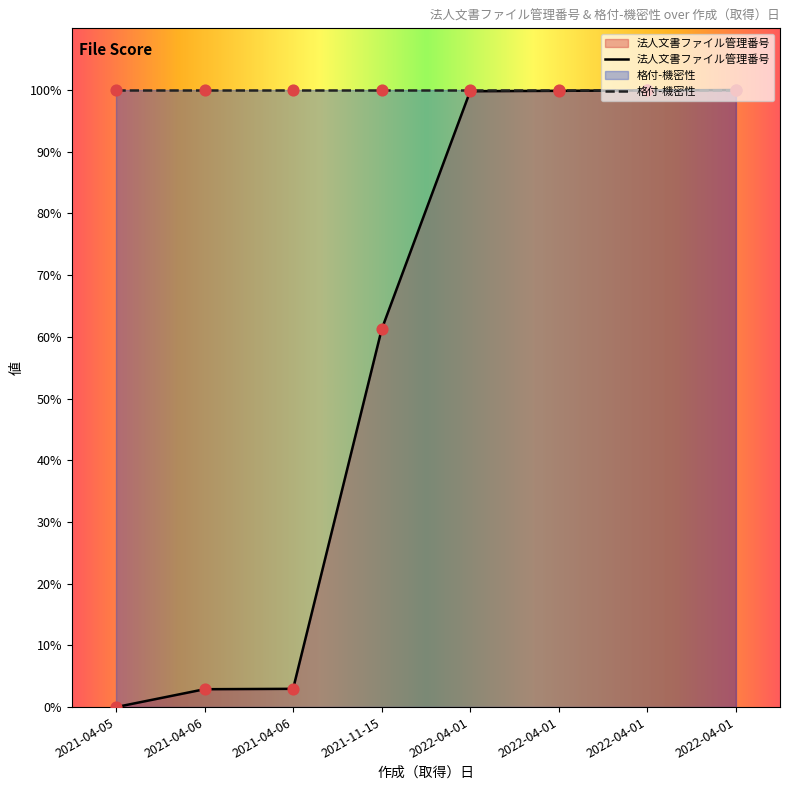

What is the change in value from 2022-04-01 to 2022-04-01?

+0.1